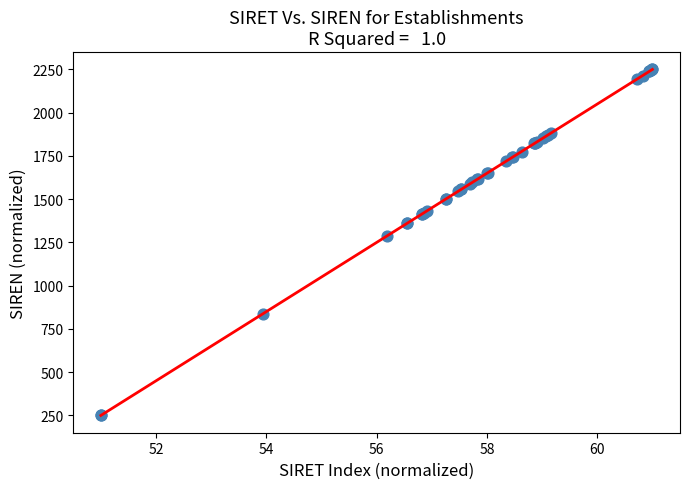

What Y value in the scatter plot is closest to 1250?

1288.6